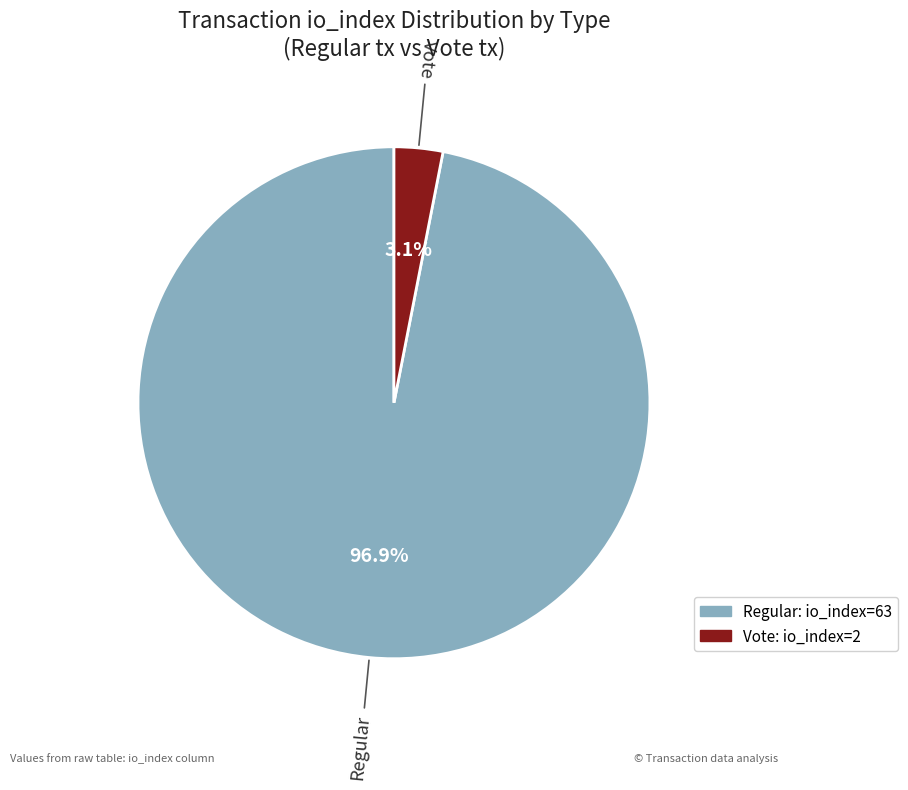

Is there any slice that represents more than half of the pie?

Yes